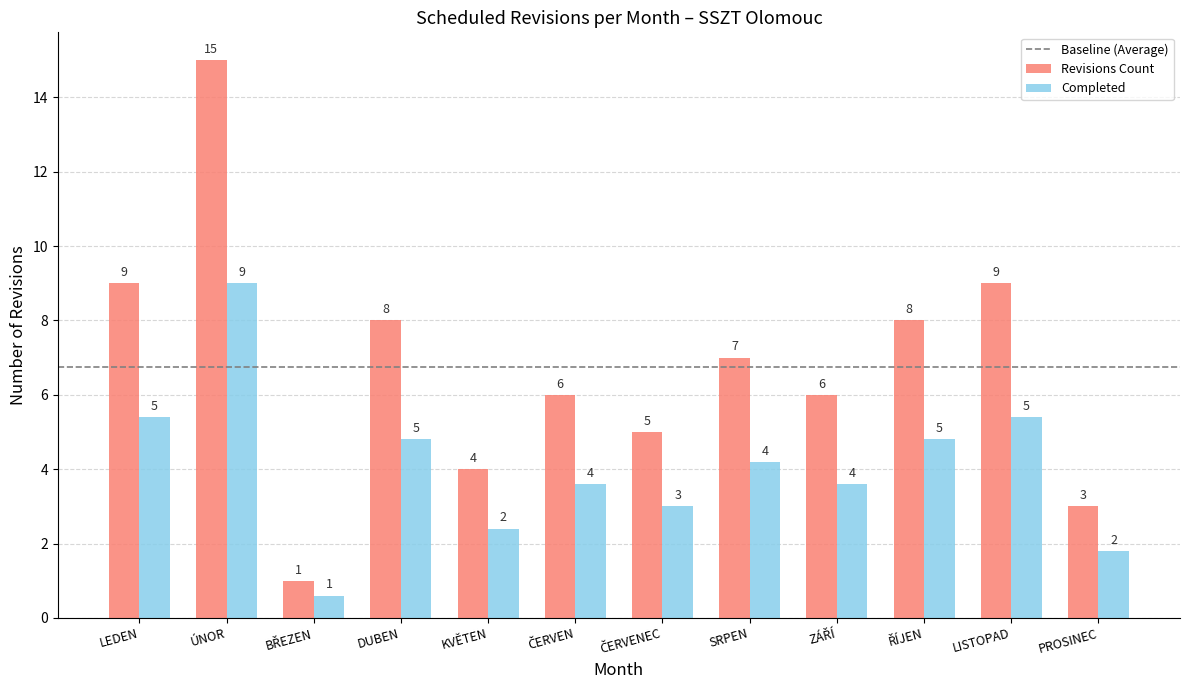

How many series are shown in this chart?

2